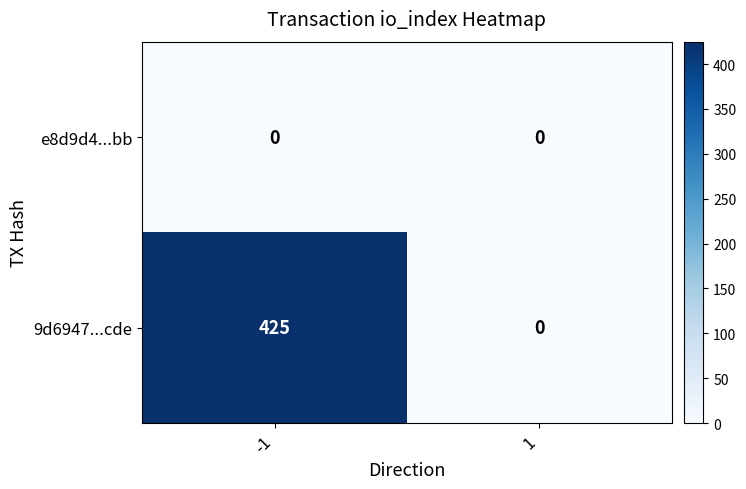

What is the difference between the 9d6947...cde values at -1 and 1?

425